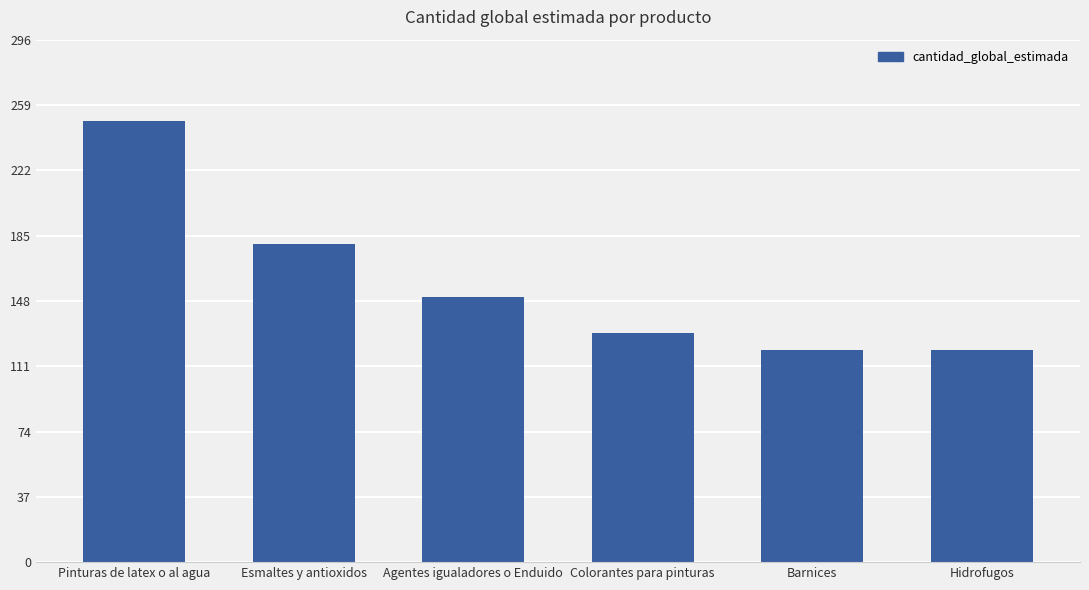

Does the chart contain any negative values?

No